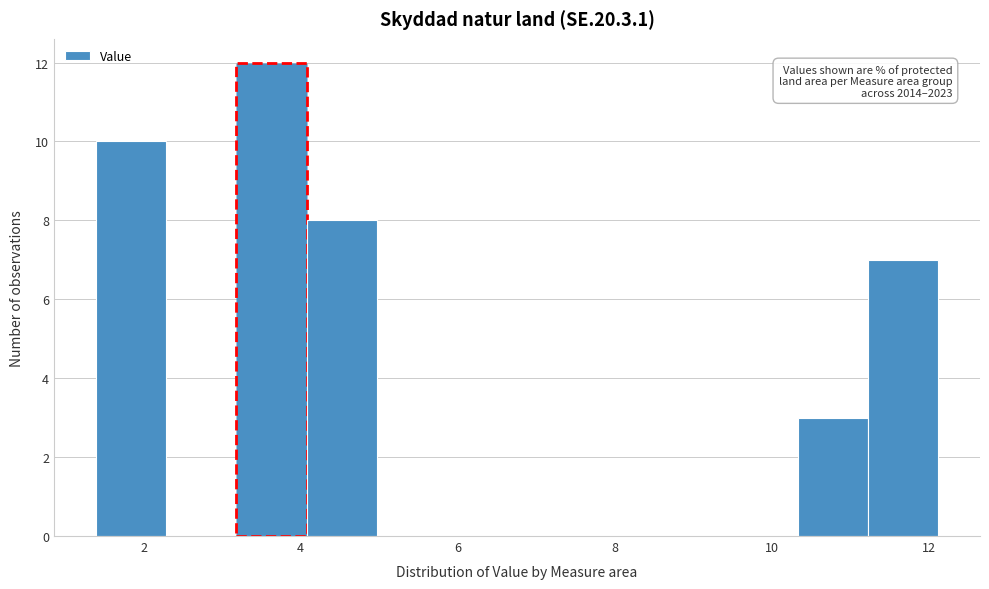

Over which range of the x-axis is the bar tallest?

3.2 to 4.0